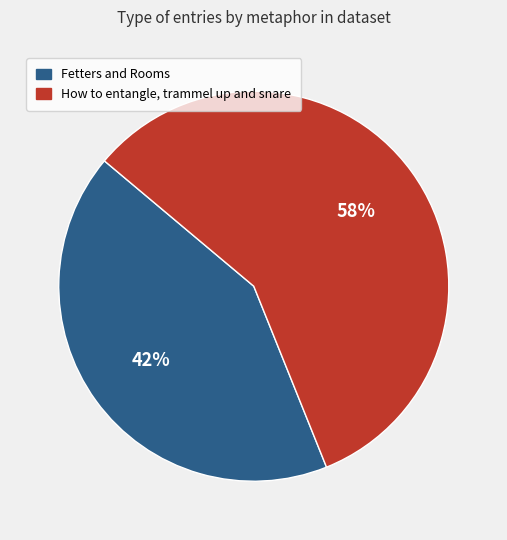

Does any single category account for the majority?

Yes